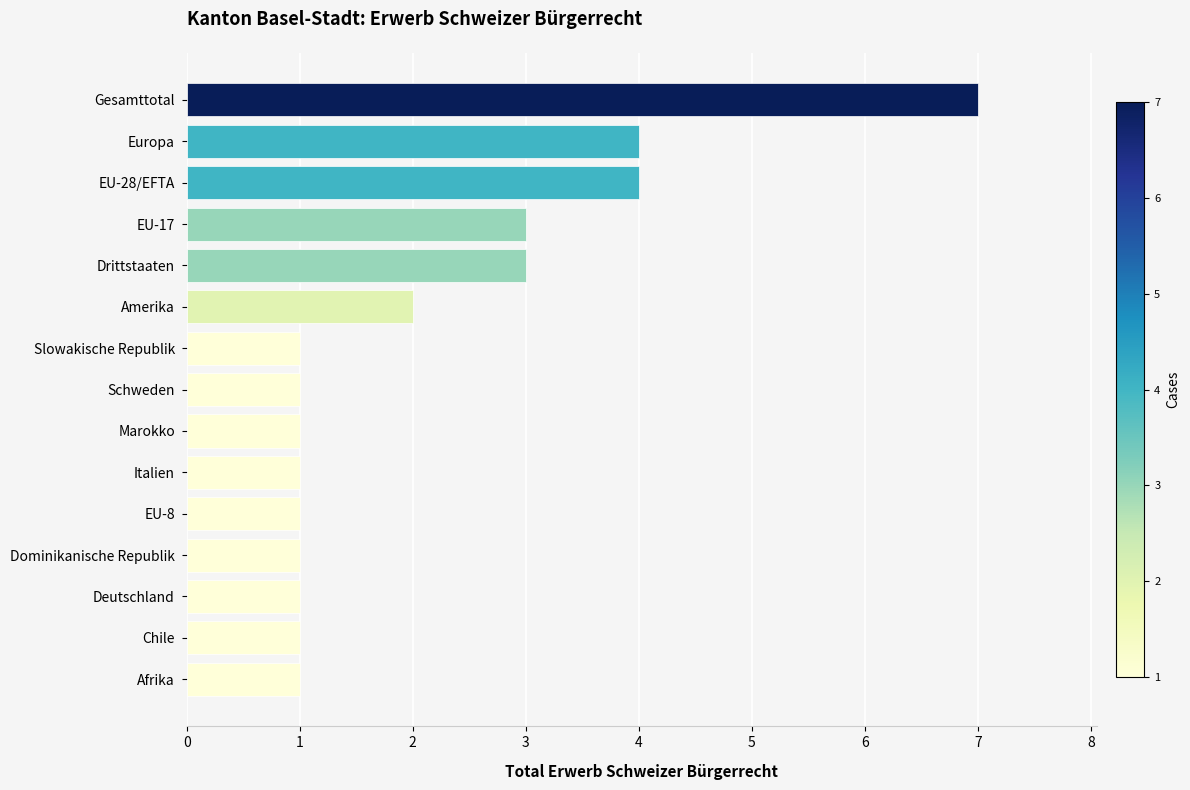

The chart shows a value of 2 at Drittstaaten. True or false?

False